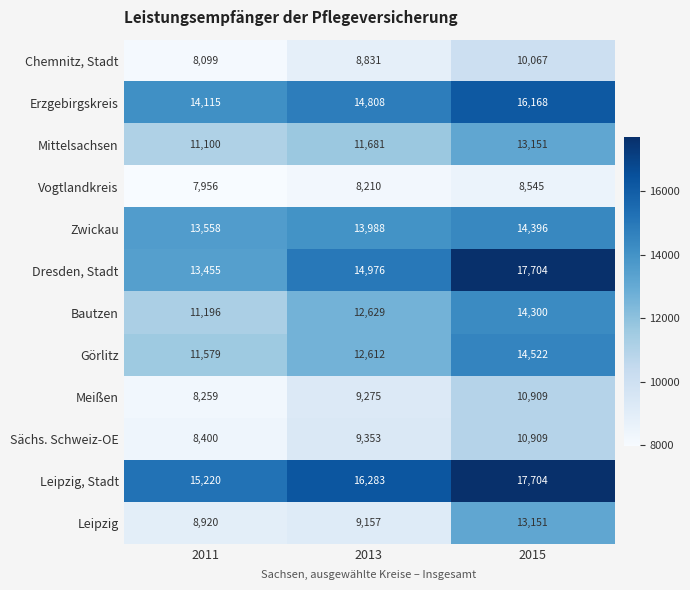

True or false: Dresden, Stadt has a value of 29248 at 2015.

False